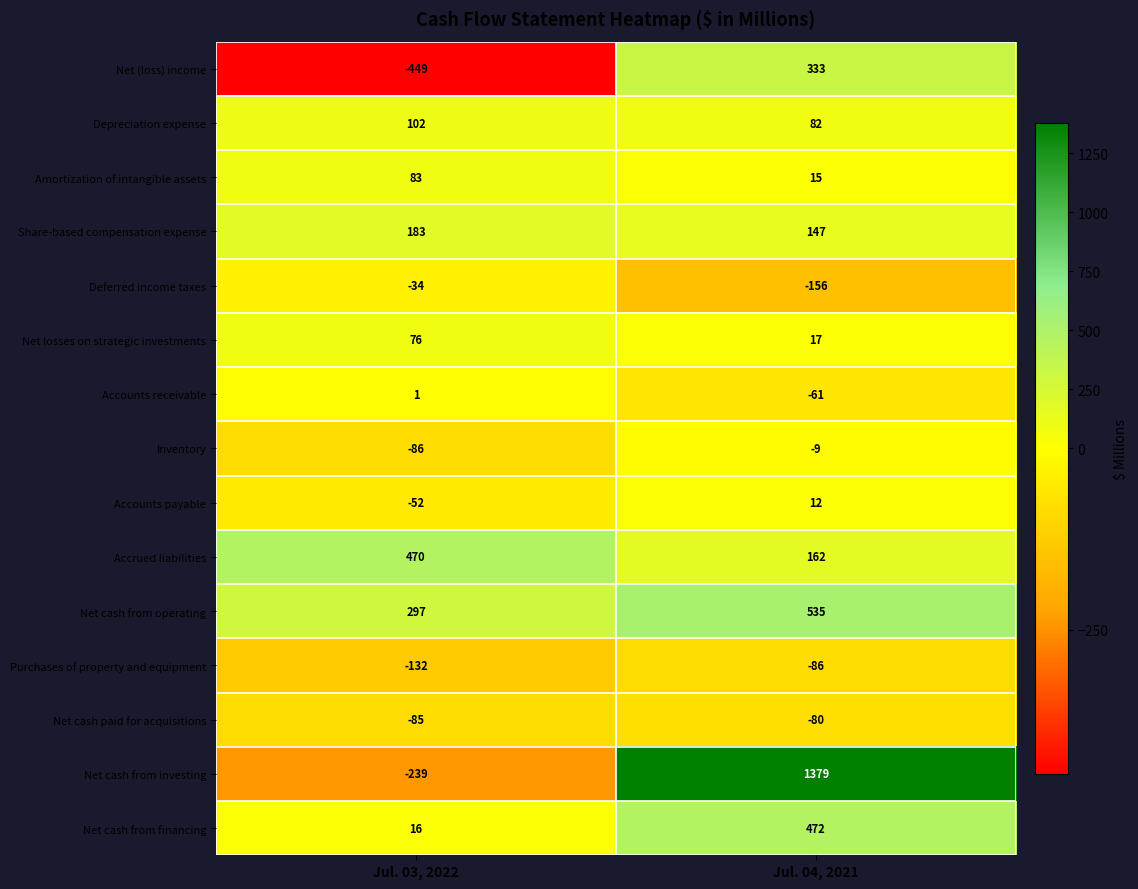

What is the total value across all series at Jul. 03, 2022?

151